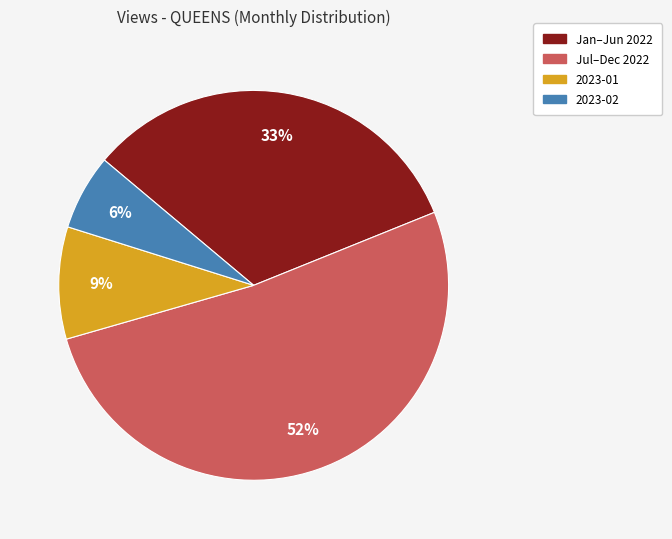

To the nearest percent, what is the average slice percentage?

25%